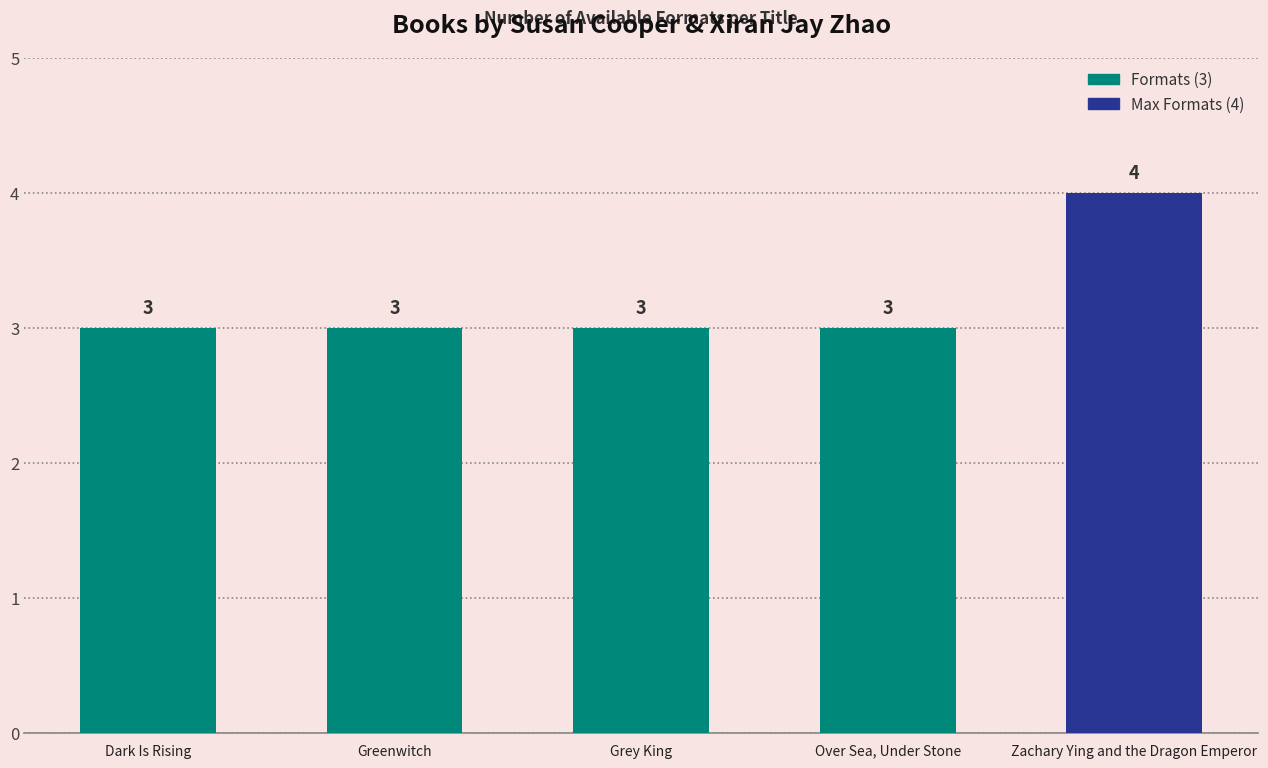

What is the difference between the maximum and minimum values?

1